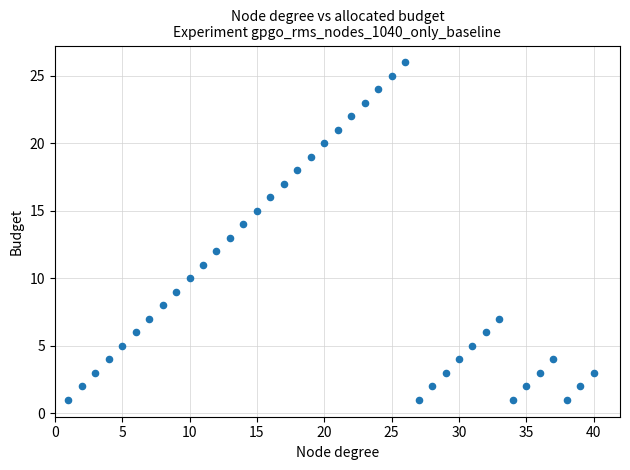

What is the range of Y values (max minus min)?

25